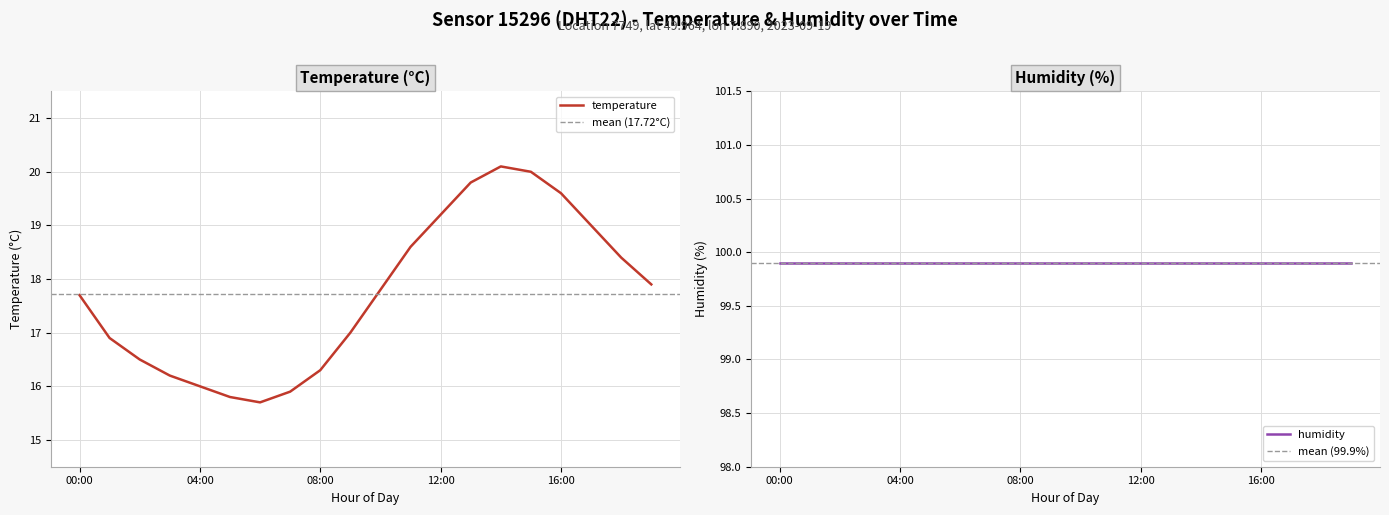

The temperature series shows 27.2 at 16:00. True or false?

False